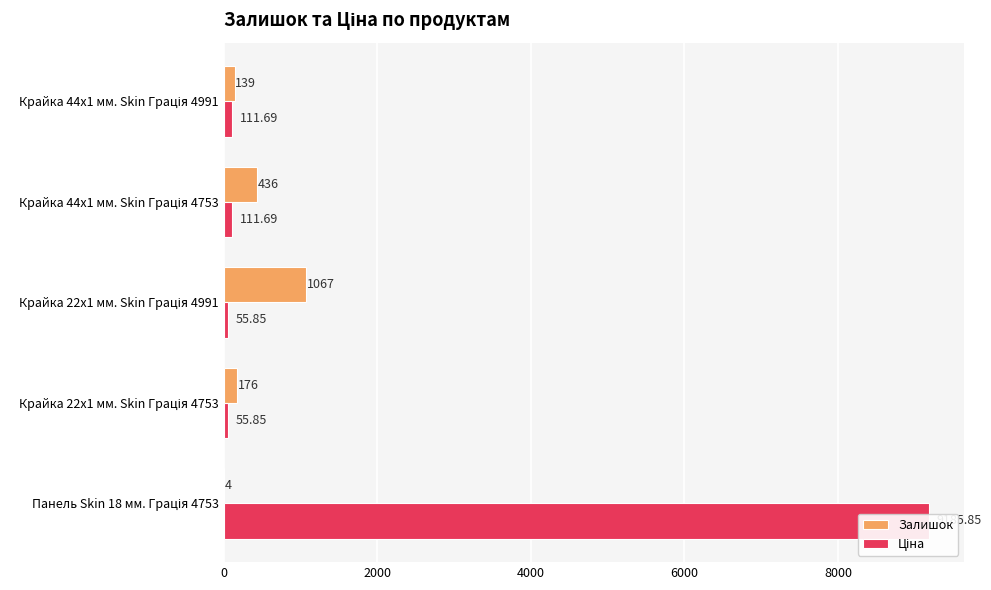

Between Крайка 22x1 мм. Skin Грація 4991 and Панель Skin 18 мм. Грація 4753, which is larger?

Крайка 22x1 мм. Skin Грація 4991